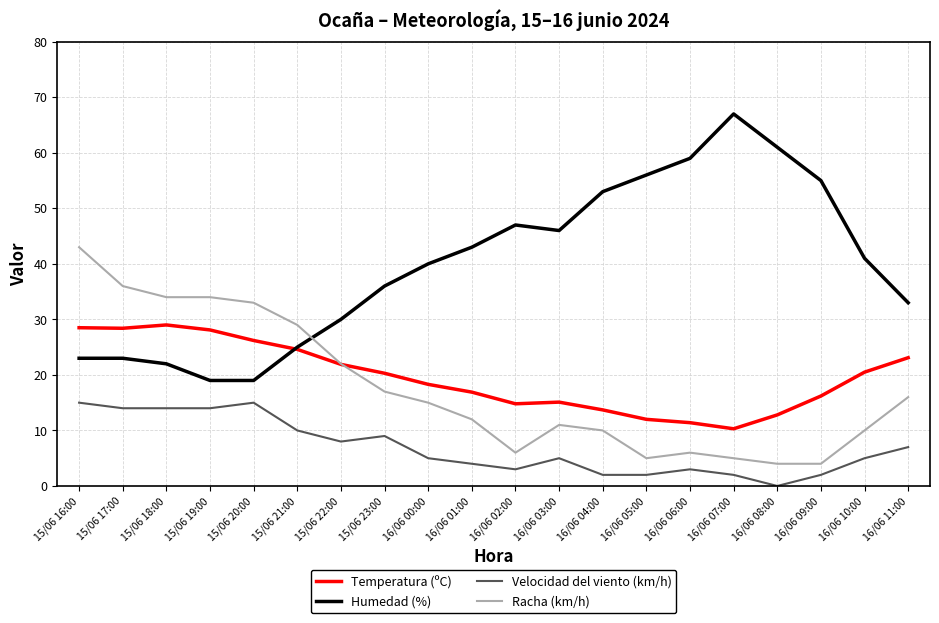

What is the minimum value for Humedad (%)?

19.0